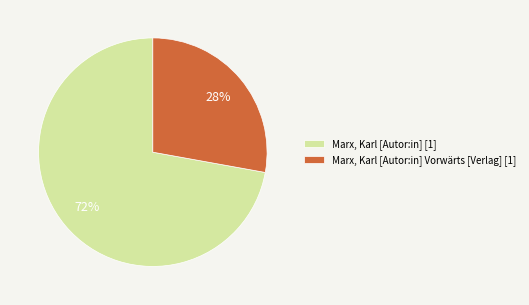

Count the number of slices in the pie.

2